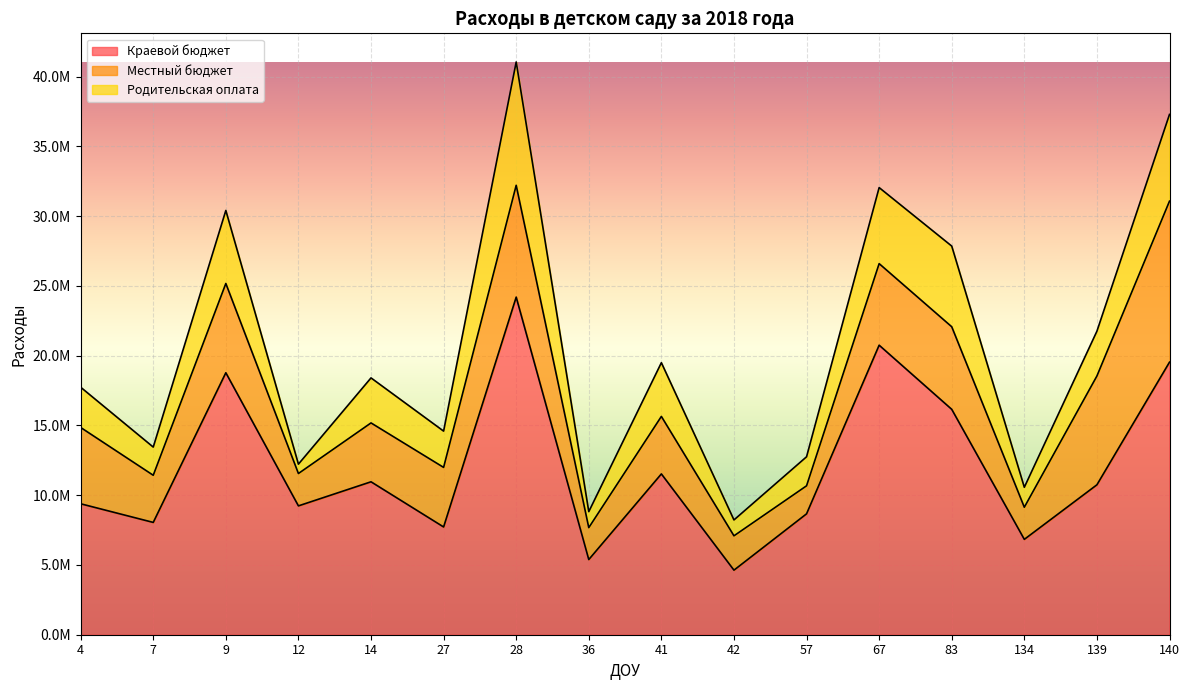

Rank the series at 42 from highest to lowest value.

Краевой бюджет, Местный бюджет, Родительская оплата